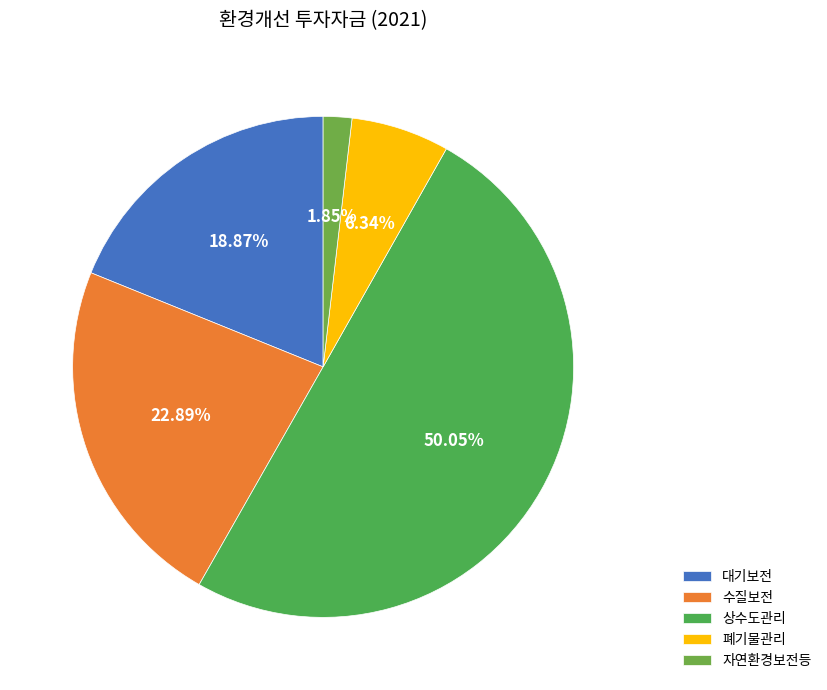

True or false: 대기보전 accounts for 13% of the total.

False